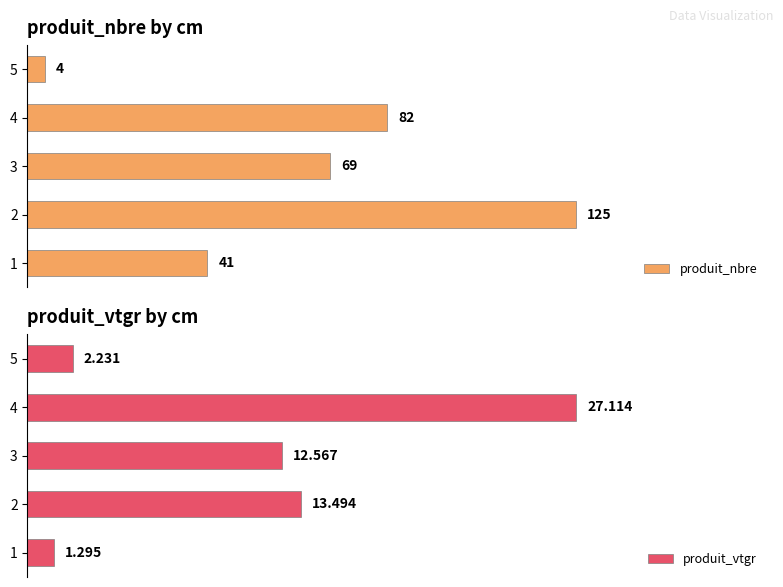

List the labels in order of produit_vtgr value, smallest first.

1, 5, 3, 2, 4